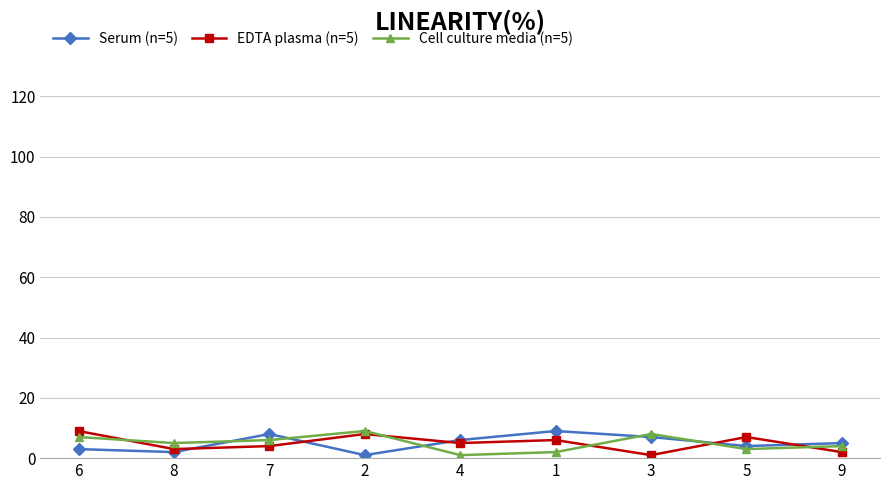

How many lines are shown in the chart?

3